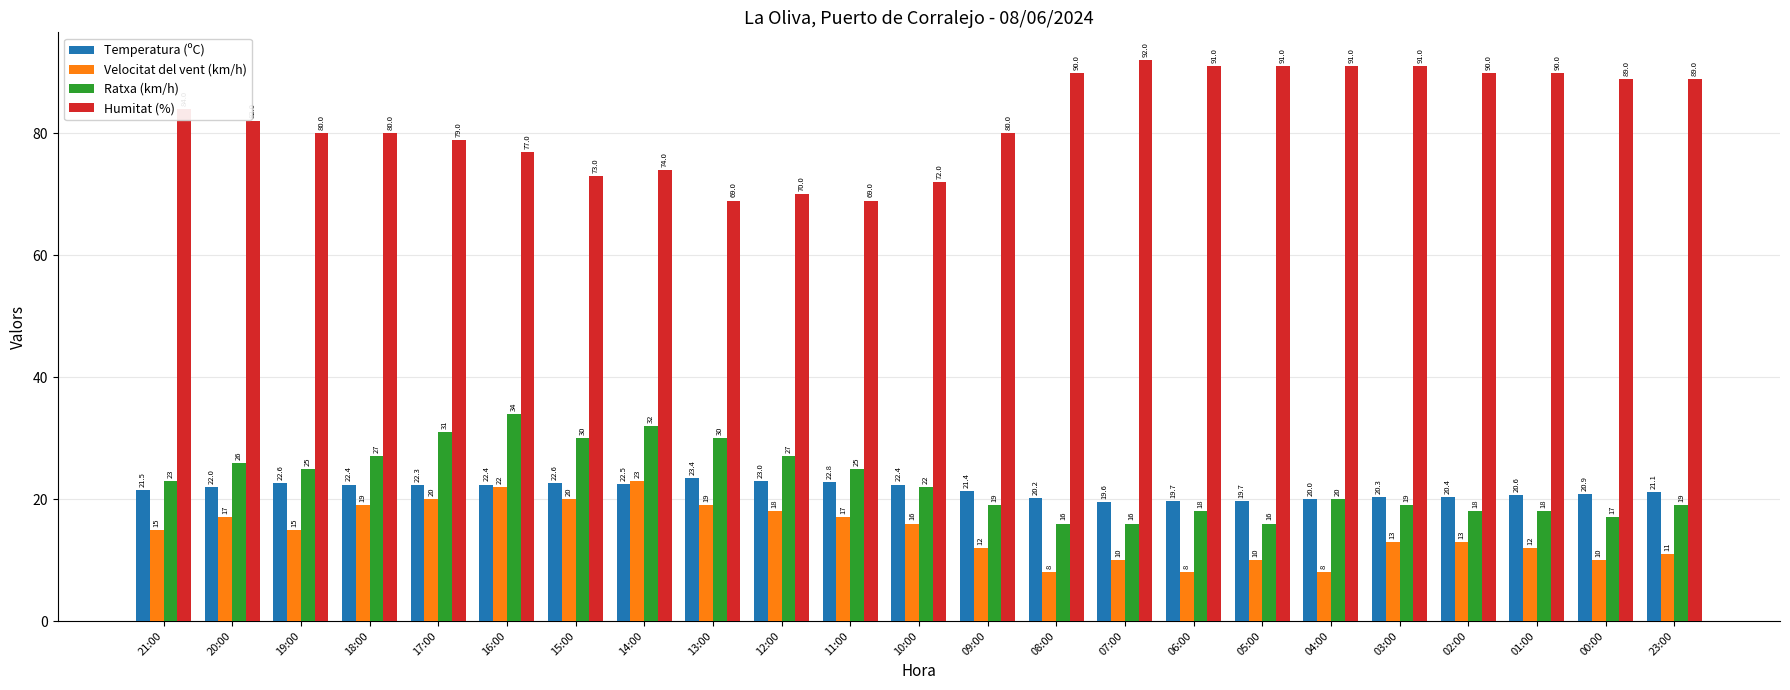

Reading left to right, extract all data points from this chart.

Temperatura (ºC): 21:00=21.5	20:00=22.0	19:00=22.6	18:00=22.4	17:00=22.3	16:00=22.4	15:00=22.6	14:00=22.5	13:00=23.4	12:00=23.0	11:00=22.8	10:00=22.4	09:00=21.4	08:00=20.2	07:00=19.6	06:00=19.7	05:00=19.7	04:00=20.0	03:00=20.3	02:00=20.4	01:00=20.6	00:00=20.9	23:00=21.1
Velocitat del vent (km/h): 21:00=15.0	20:00=17.0	19:00=15.0	18:00=19.0	17:00=20.0	16:00=22.0	15:00=20.0	14:00=23.0	13:00=19.0	12:00=18.0	11:00=17.0	10:00=16.0	09:00=12.0	08:00=8.0	07:00=10.0	06:00=8.0	05:00=10.0	04:00=8.0	03:00=13.0	02:00=13.0	01:00=12.0	00:00=10.0	23:00=11.0
Ratxa (km/h): 21:00=23.0	20:00=26.0	19:00=25.0	18:00=27.0	17:00=31.0	16:00=34.0	15:00=30.0	14:00=32.0	13:00=30.0	12:00=27.0	11:00=25.0	10:00=22.0	09:00=19.0	08:00=16.0	07:00=16.0	06:00=18.0	05:00=16.0	04:00=20.0	03:00=19.0	02:00=18.0	01:00=18.0	00:00=17.0	23:00=19.0
Humitat (%): 21:00=84.0	20:00=82.0	19:00=80.0	18:00=80.0	17:00=79.0	16:00=77.0	15:00=73.0	14:00=74.0	13:00=69.0	12:00=70.0	11:00=69.0	10:00=72.0	09:00=80.0	08:00=90.0	07:00=92.0	06:00=91.0	05:00=91.0	04:00=91.0	03:00=91.0	02:00=90.0	01:00=90.0	00:00=89.0	23:00=89.0